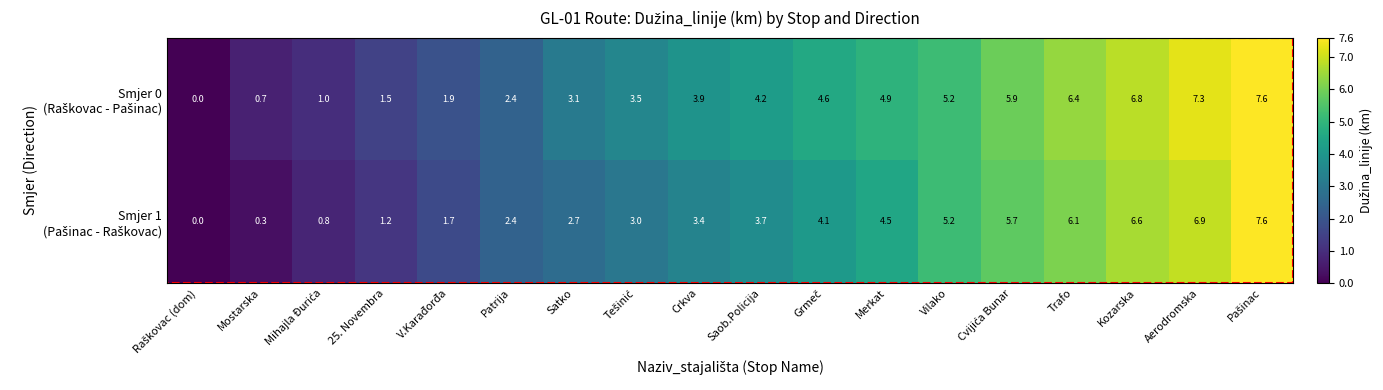

What is the total value across all series at V.Karađorđa?

3.6